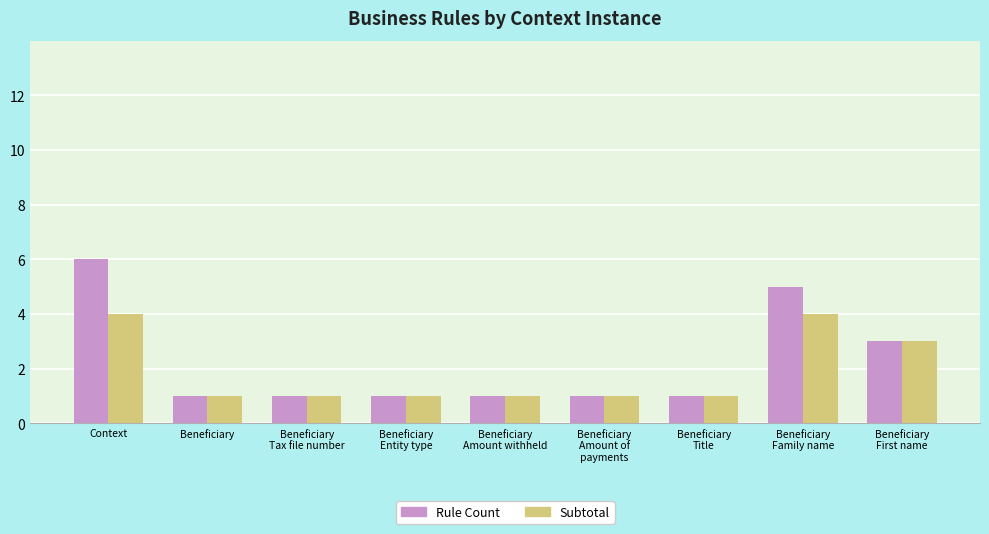

What is the maximum value shown in the chart?

6